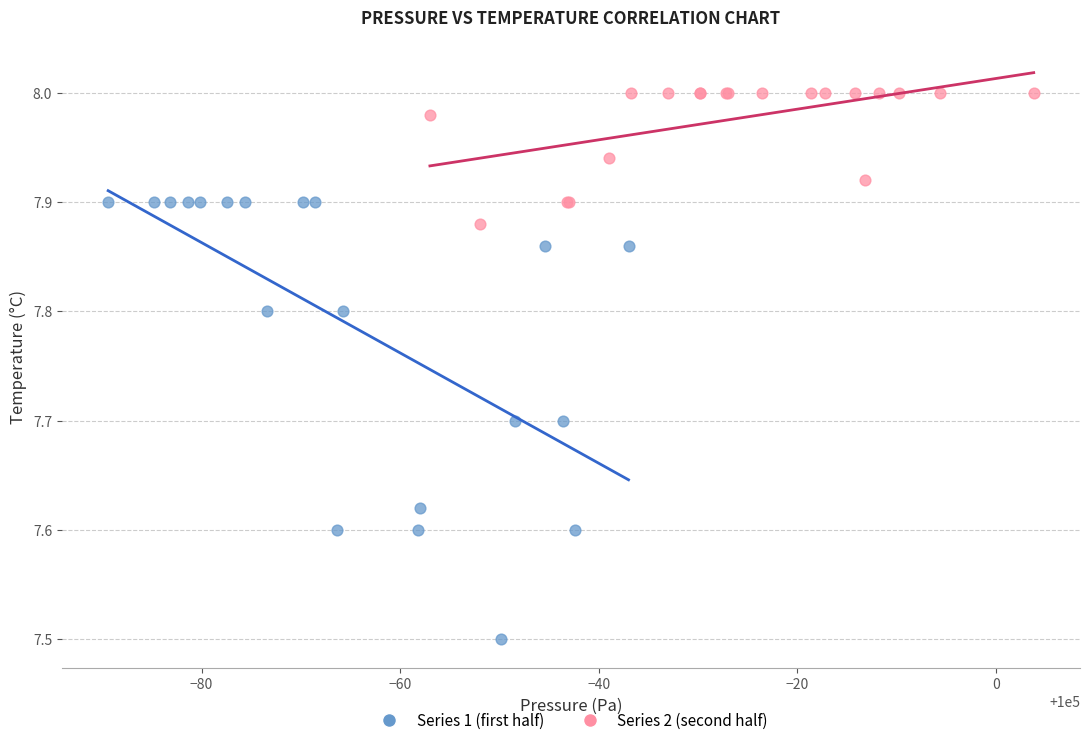

Which series reaches the maximum Y coordinate?

Series 2 (second half)